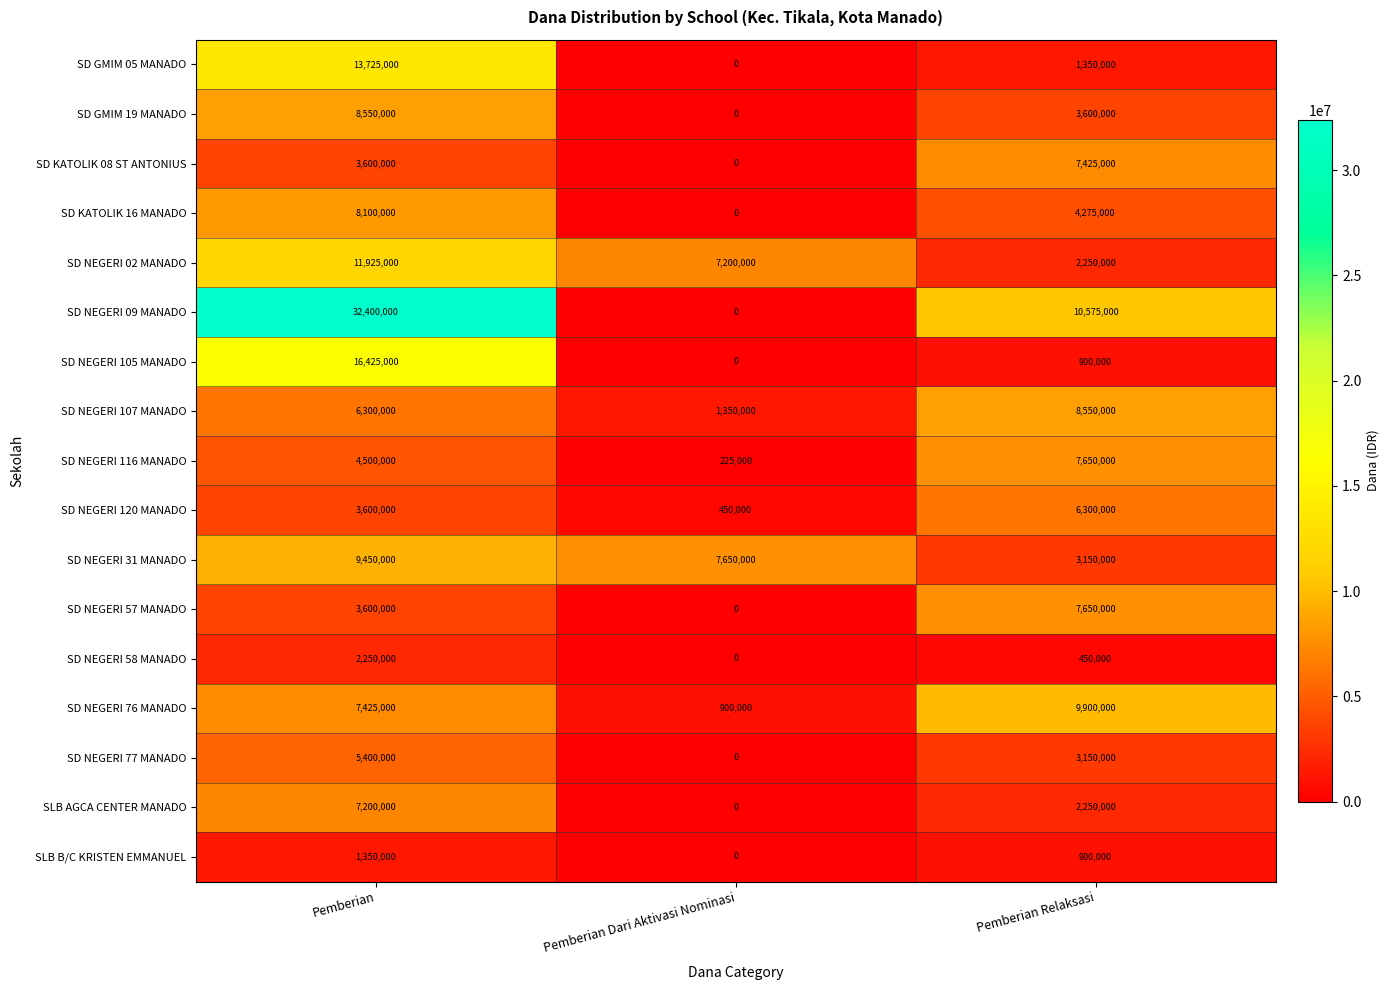

What is the difference between the maximum and minimum values in the SD NEGERI 58 MANADO series?

2250000